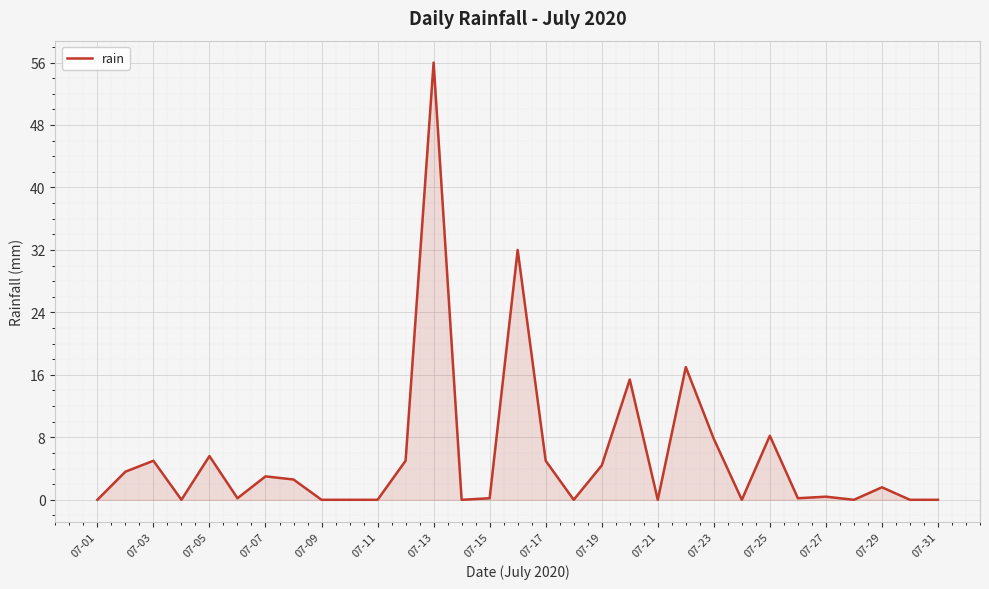

What is the difference between the maximum and minimum values?

56.0